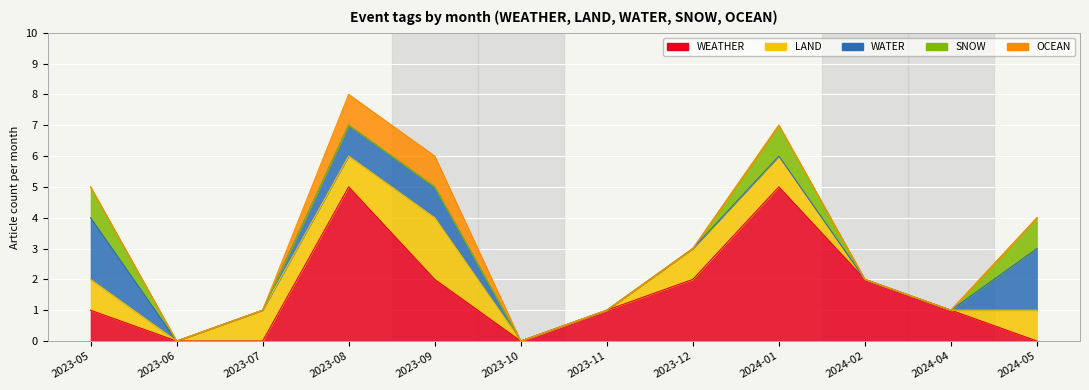

What are all the series names shown in the legend?

WEATHER, LAND, WATER, SNOW, OCEAN